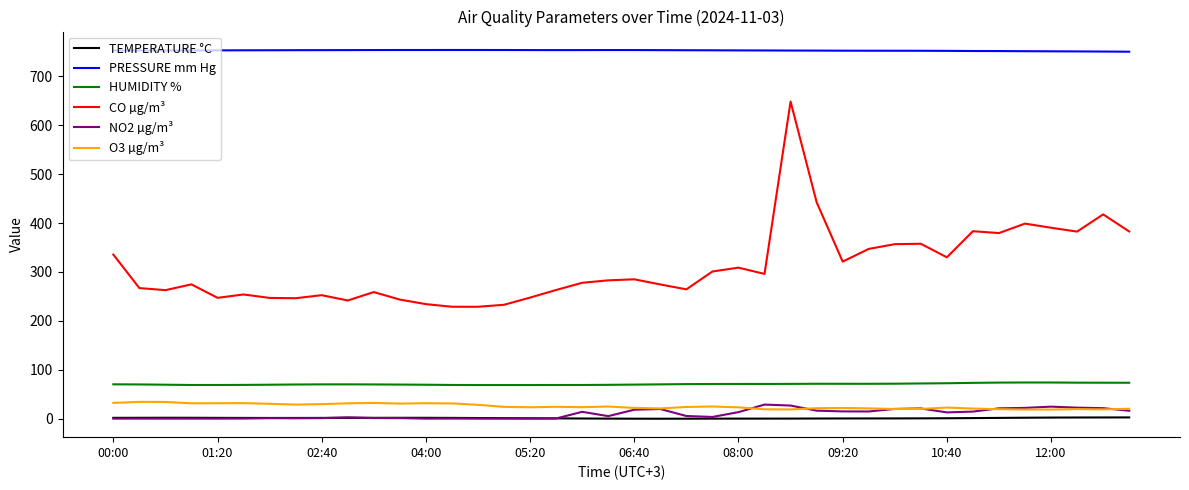

What is the greatest value displayed?

753.9